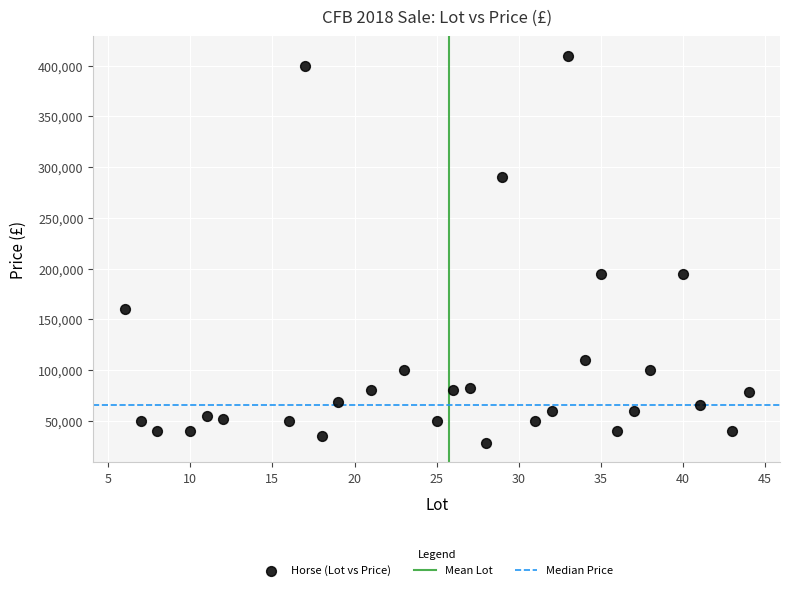

What is the range of X values (max minus min)?

38